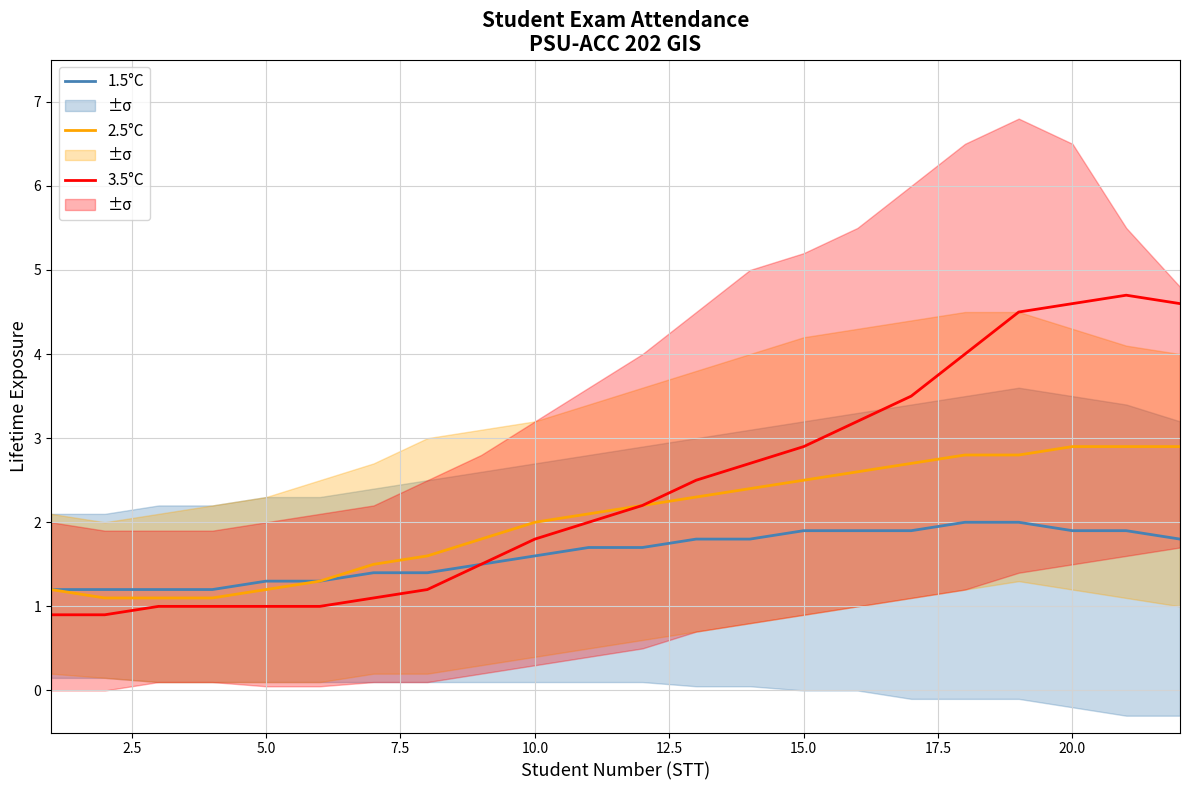

What is the highest value of the 2.5°C series?

2.9